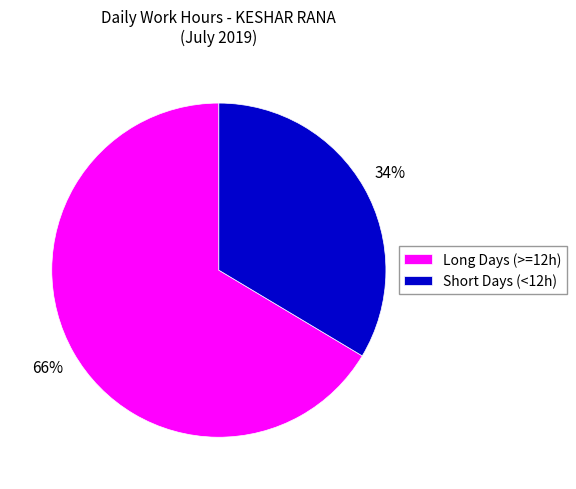

Is the sum of Long Days (>=12h) and Short Days (<12h) greater than half?

Yes